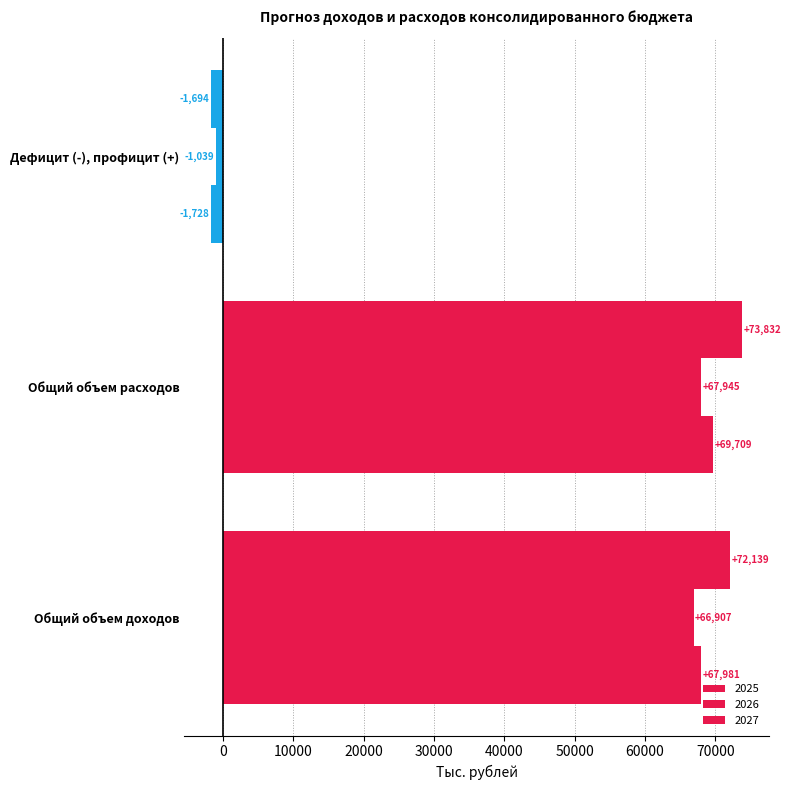

List the labels in order of 2026 value, largest first.

Общий объем расходов, Общий объем доходов, Дефицит (-), профицит (+)